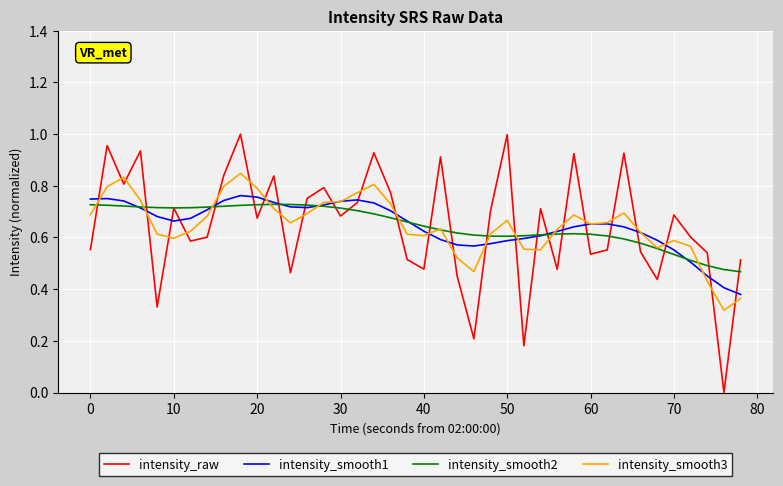

Which series ends up on top after the final intersection of intensity_raw and intensity_smooth3?

intensity_raw